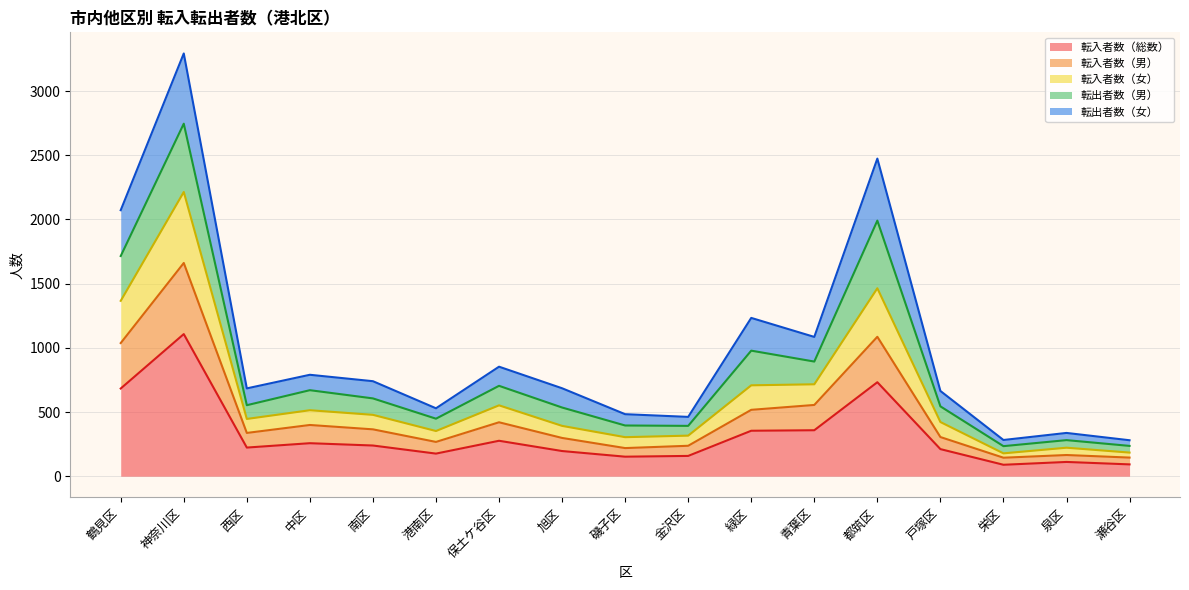

Does the chart display data point markers on the line(s)?

No